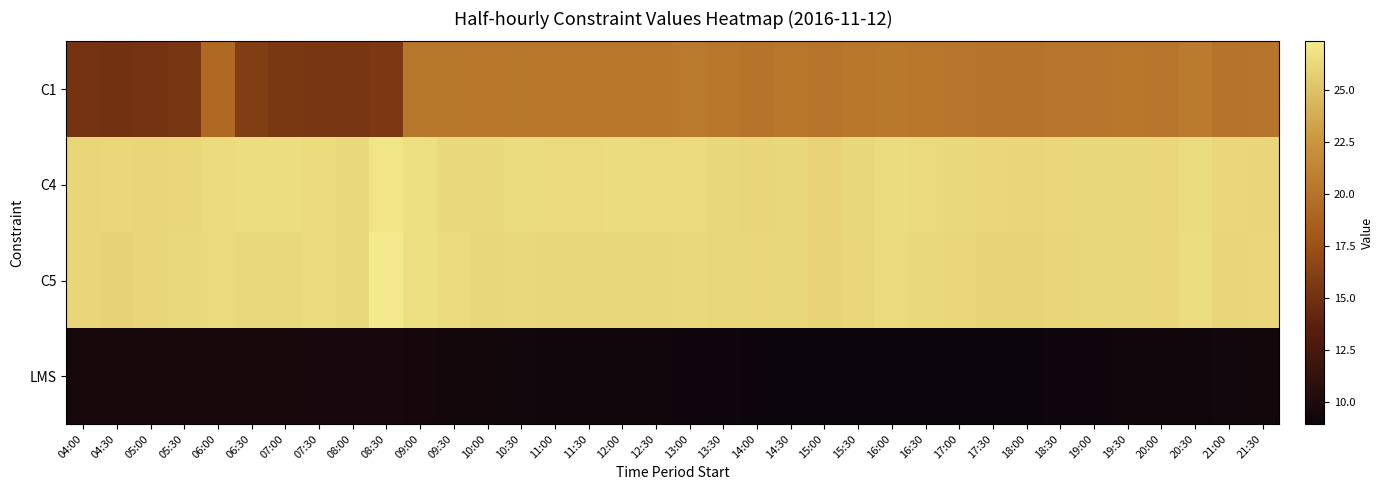

At how many categories does at least one series exceed 26?

36